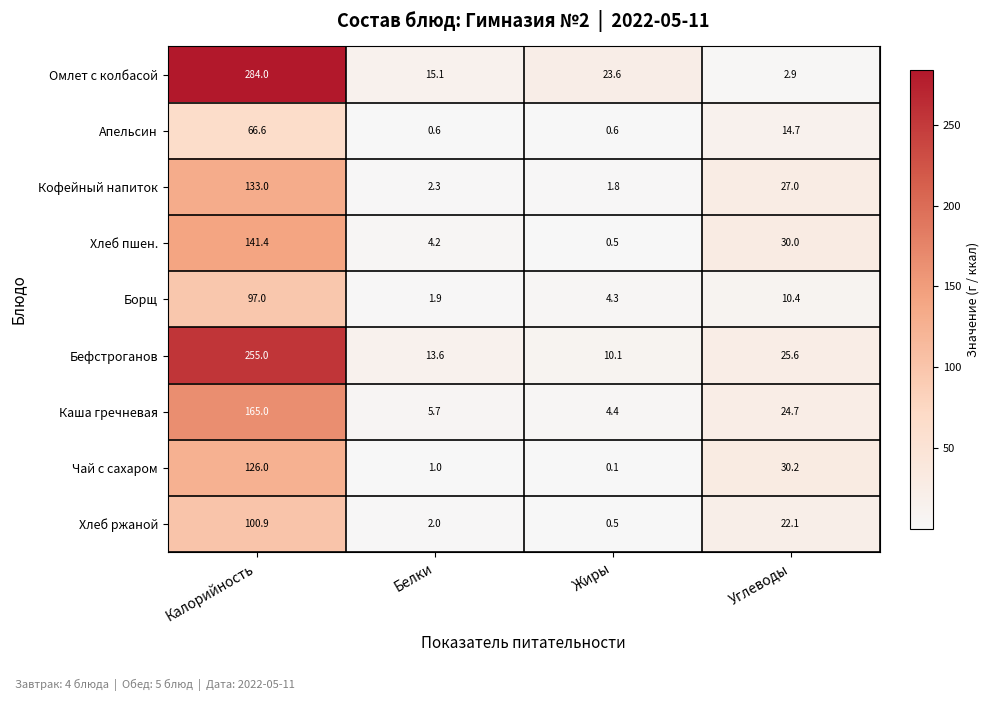

Which series has the largest total across all categories?

Омлет с колбасой